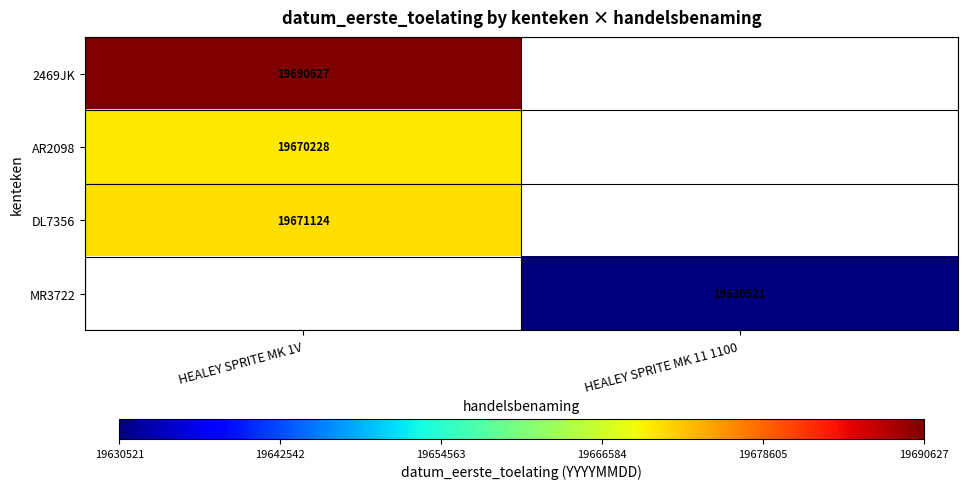

The value of 2469JK at HEALEY SPRITE MK 1V is 19690627. True or false?

True